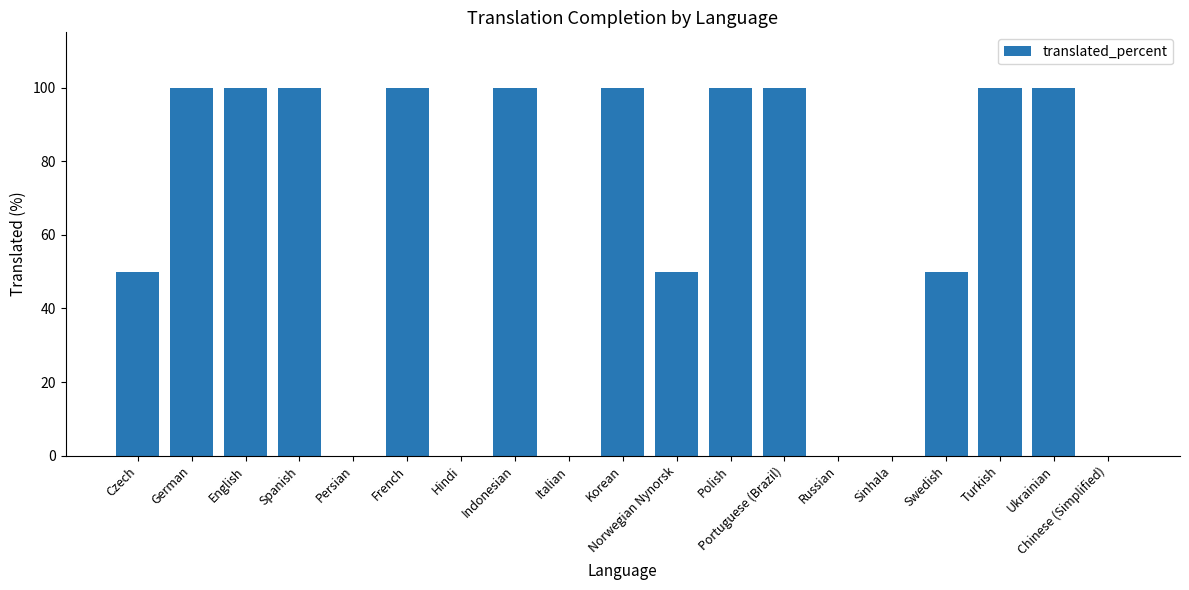

The chart shows a value of -52 at Hindi. True or false?

False